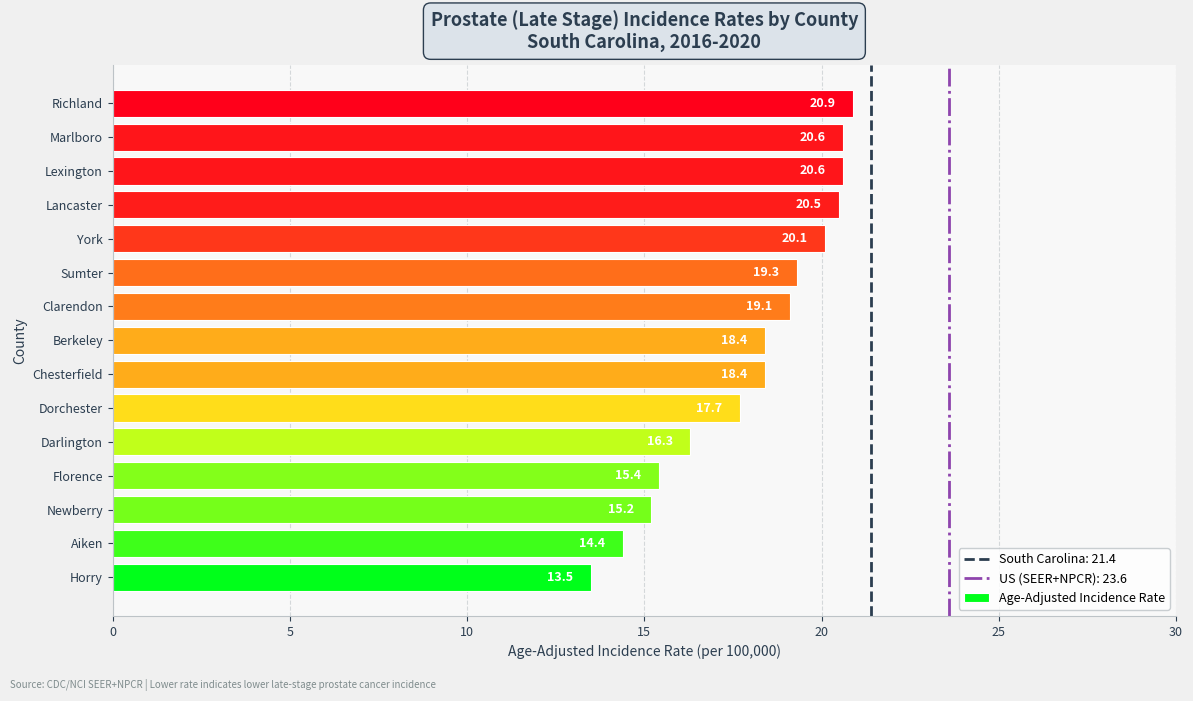

Reading bottom to top, list all the values displayed in this chart.

Horry=13.5	Aiken=14.4	Newberry=15.2	Florence=15.4	Darlington=16.3	Dorchester=17.7	Chesterfield=18.4	Berkeley=18.4	Clarendon=19.1	Sumter=19.3	York=20.1	Lancaster=20.5	Lexington=20.6	Marlboro=20.6	Richland=20.9